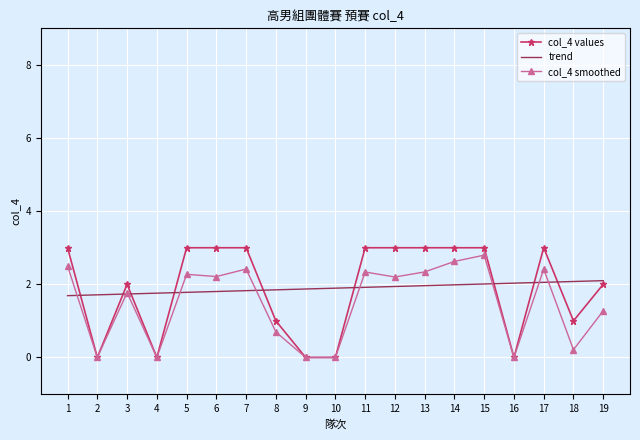

What is the maximum value shown in the chart?

3.0